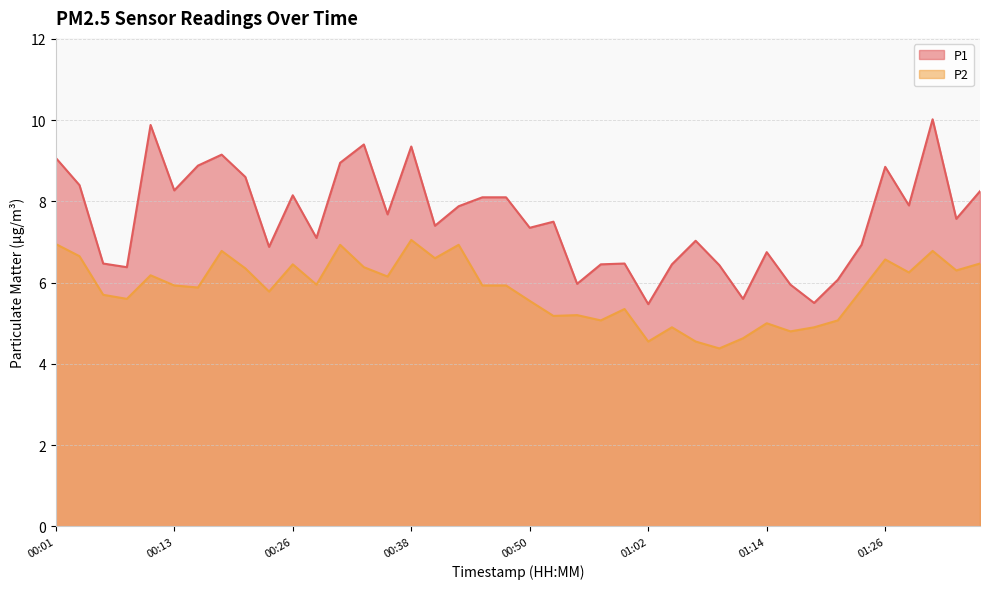

The P2 series shows 4.4 at 01:09. True or false?

True